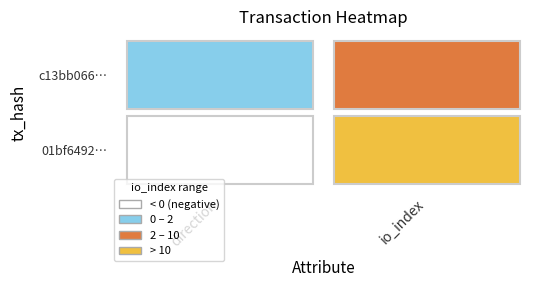

At how many categories does at least one series exceed 51?

1